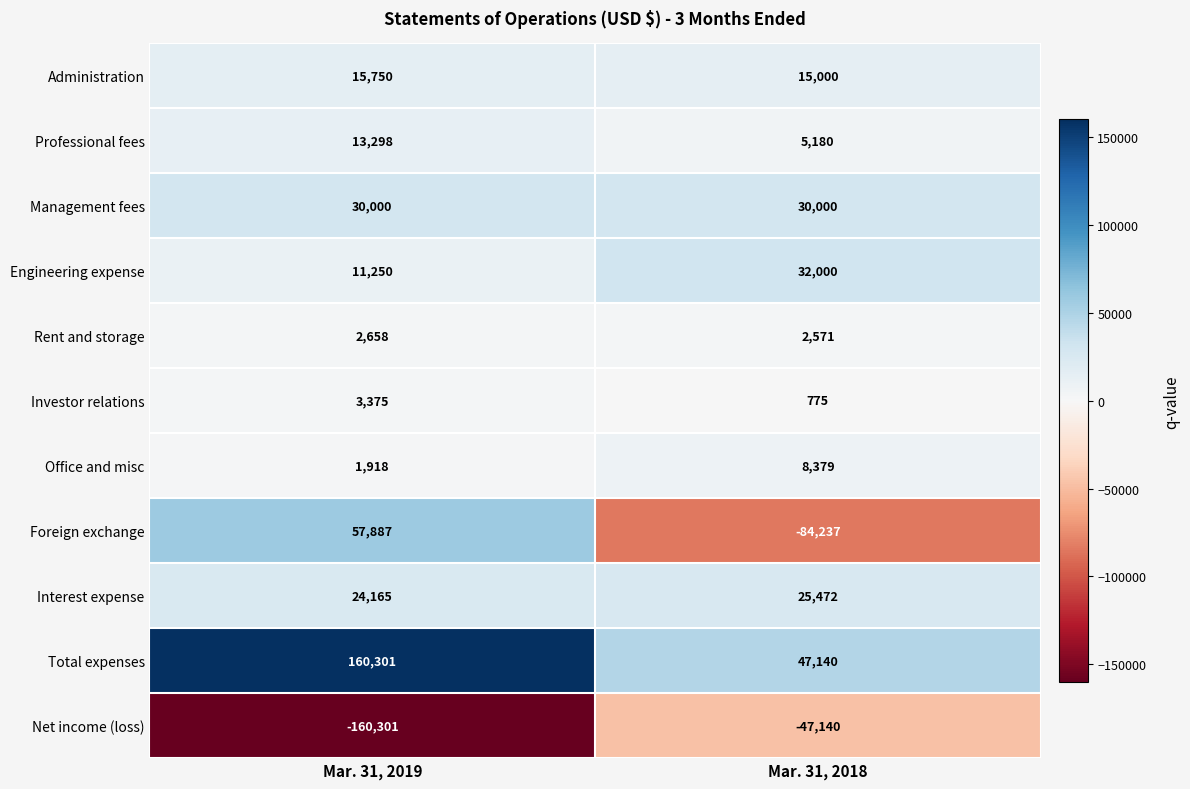

What is the maximum value shown in the chart?

160301